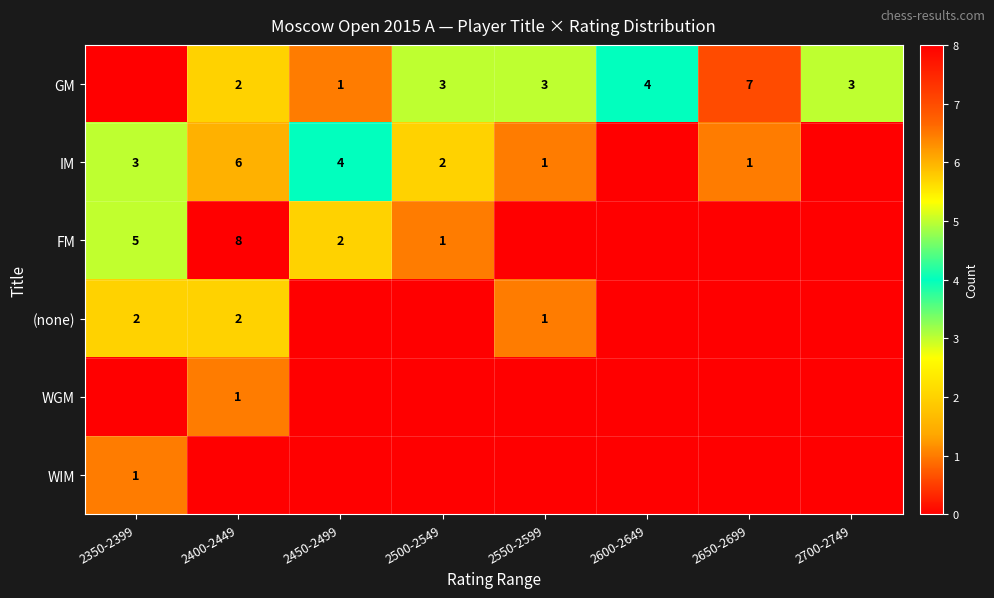

The value of FM at 2500-2549 is 1. True or false?

True